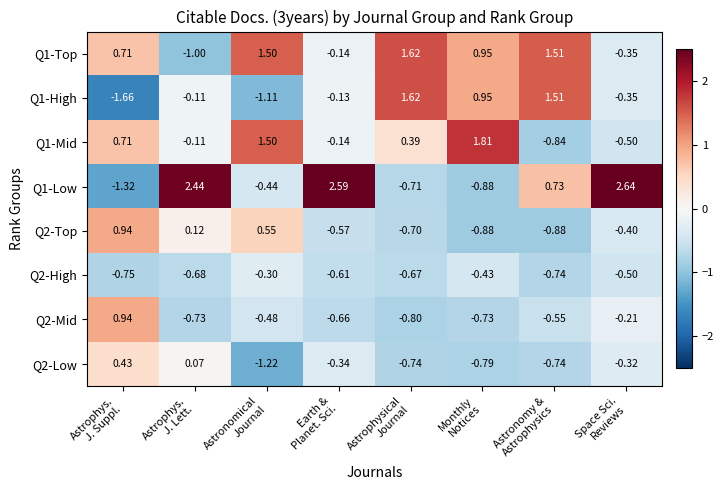

Count the number of categories in the chart.

8